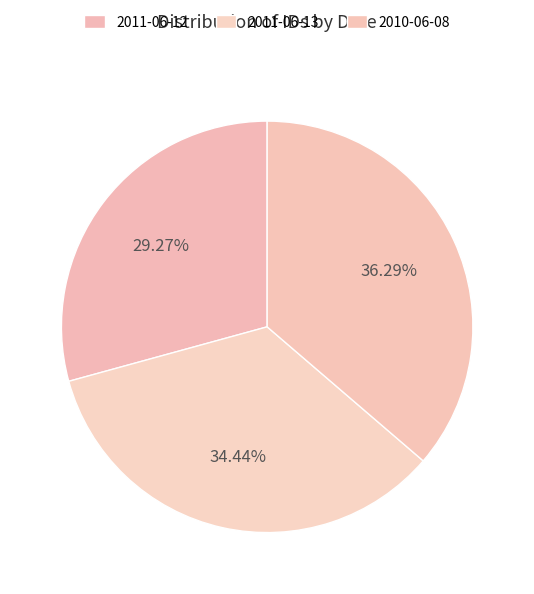

Does 2011-06-13 account for over 50% of the chart?

No